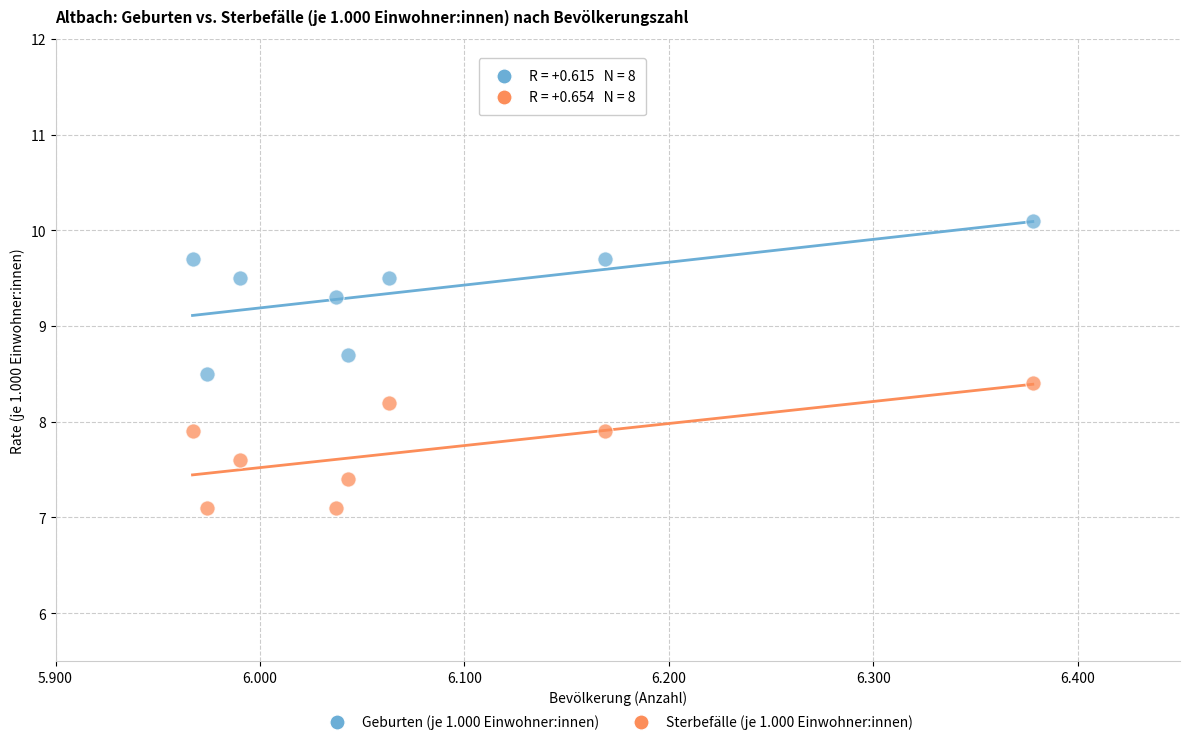

Which series contains the highest Y value?

Geburten (je 1.000 Einwohner:innen)